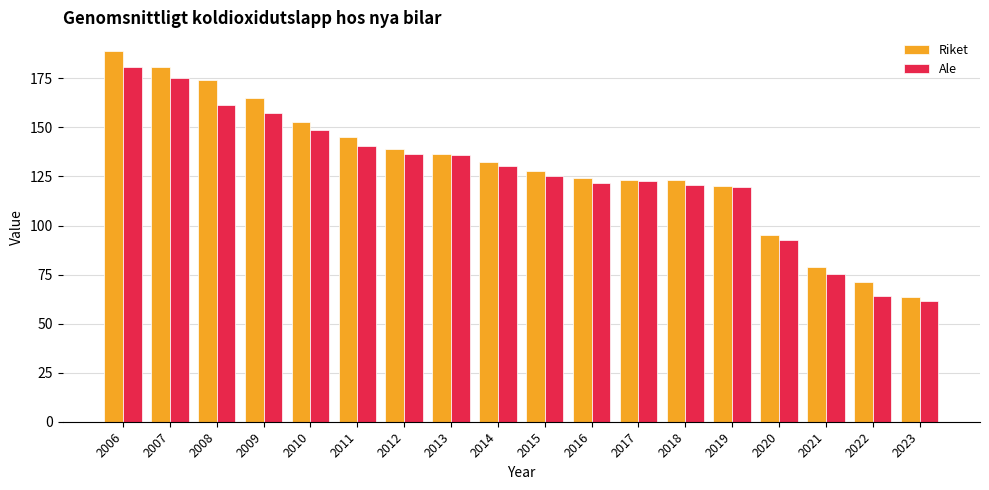

Between 2007 and 2022, which series saw the biggest shift?

Ale